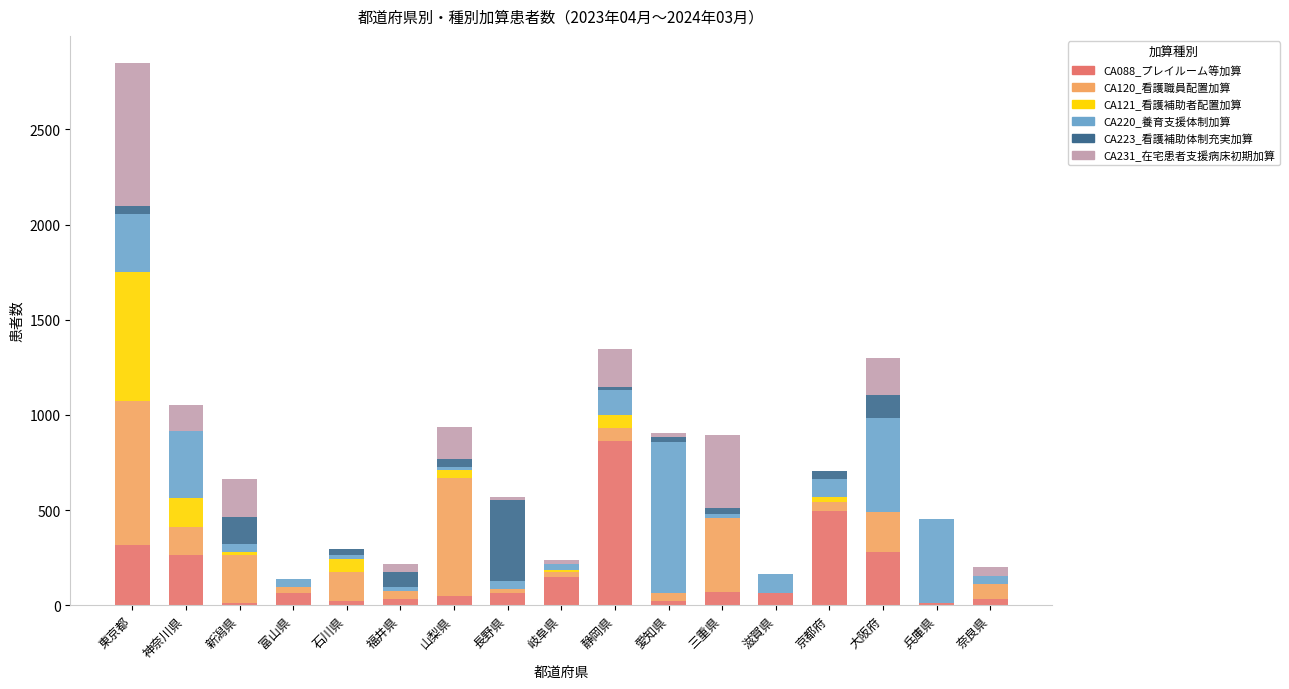

How many categories are shown in the chart?

17